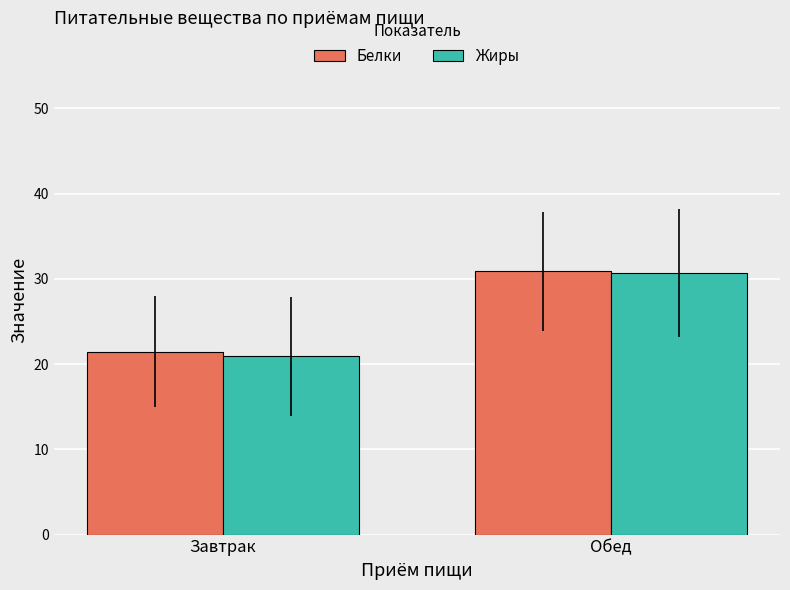

What is the total value across all series at Обед?

61.5